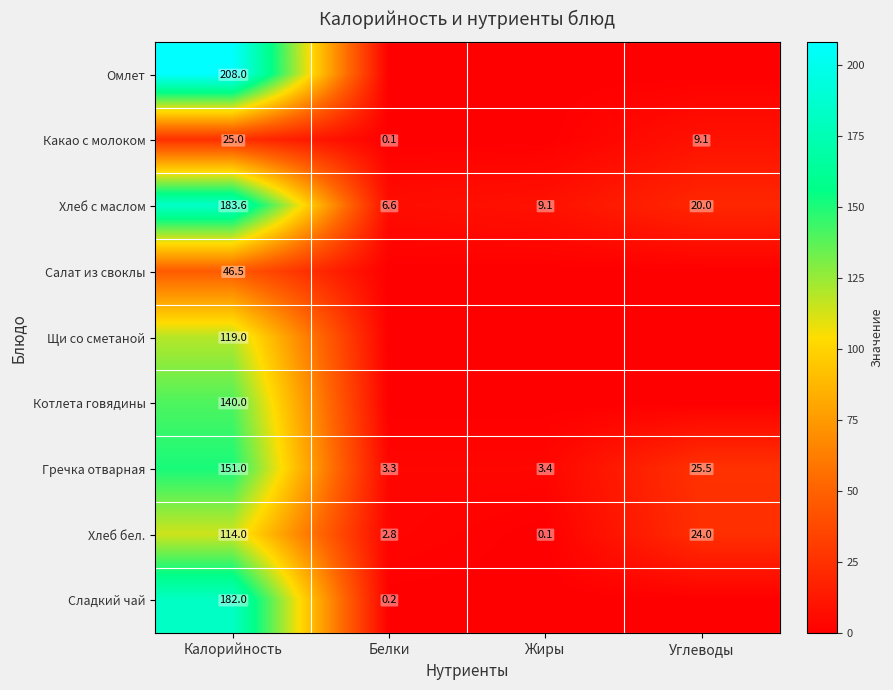

What is the sum of the Гречка отварная values at Углеводы and Калорийность?

176.5